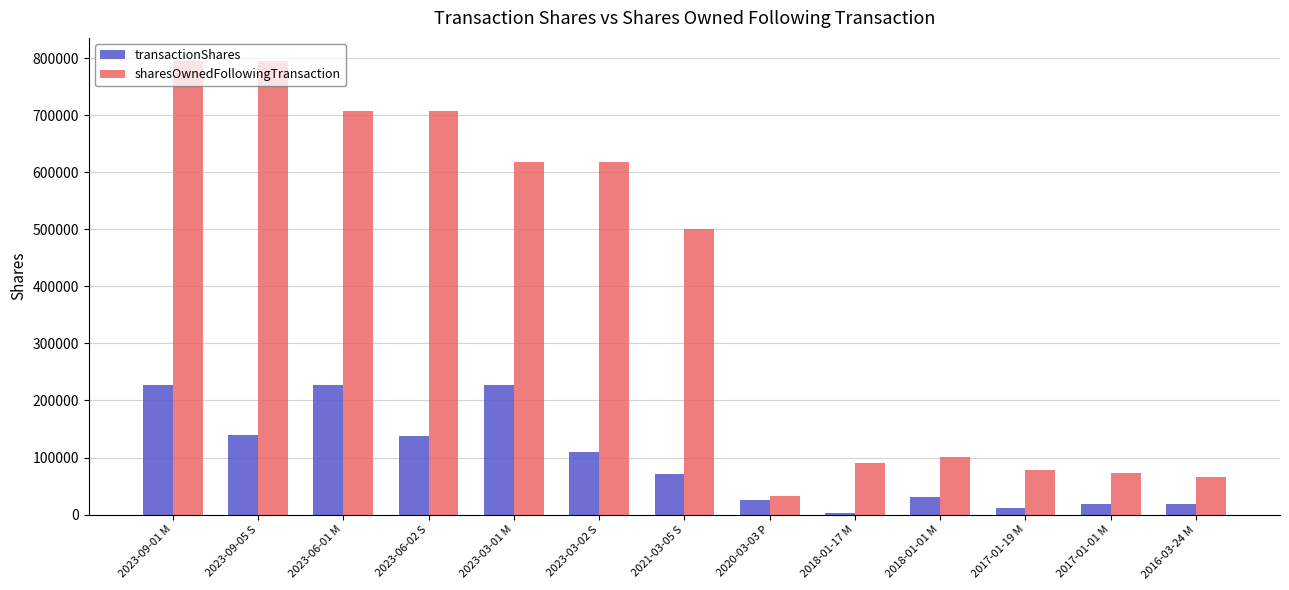

What is the highest value of the sharesOwnedFollowingTransaction series?

795686